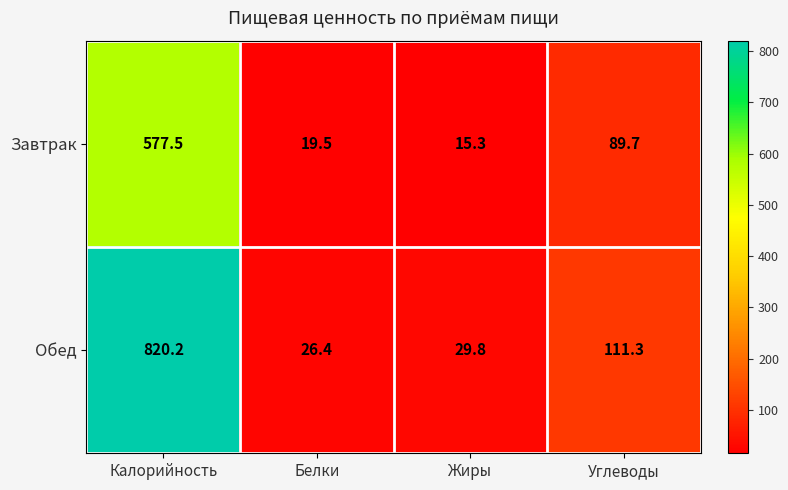

List the series in order of their peak value, highest first.

Обед, Завтрак